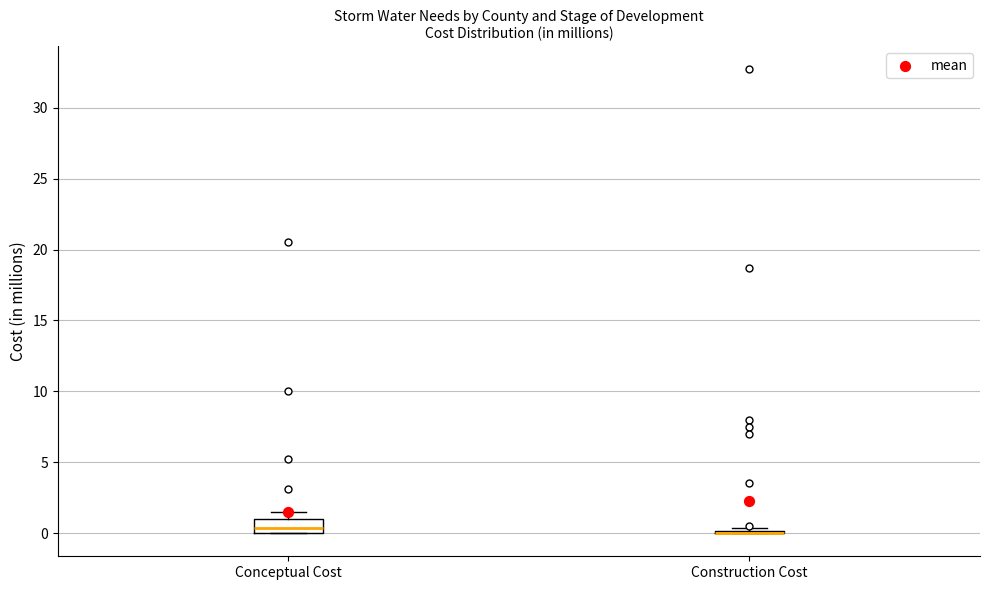

Which box is the tallest, from its lower edge to its upper edge?

Conceptual Cost